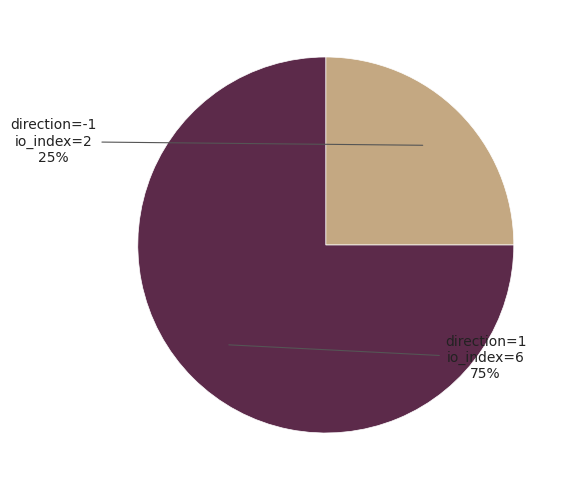

To the nearest percent, what is the average slice percentage?

50%